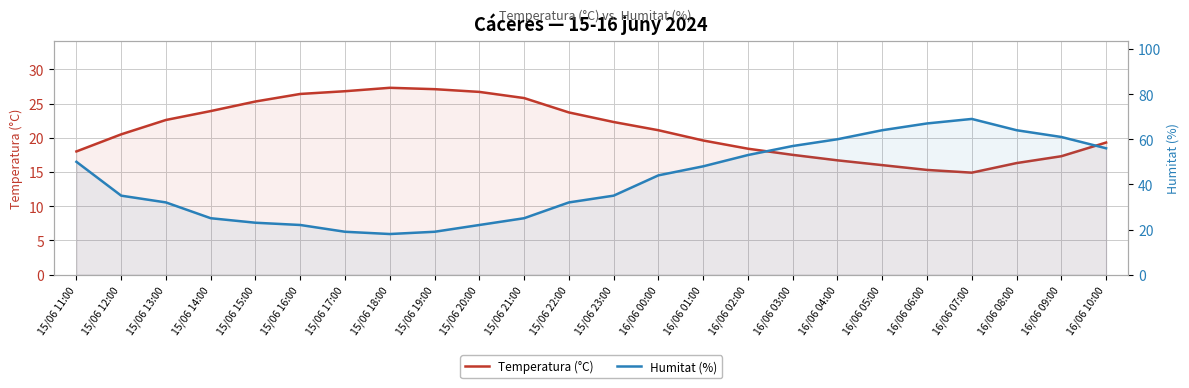

Is the value of Humitat (%) at 16/06 05:00 greater than the value of Temperatura (°C) at 15/06 20:00?

Yes